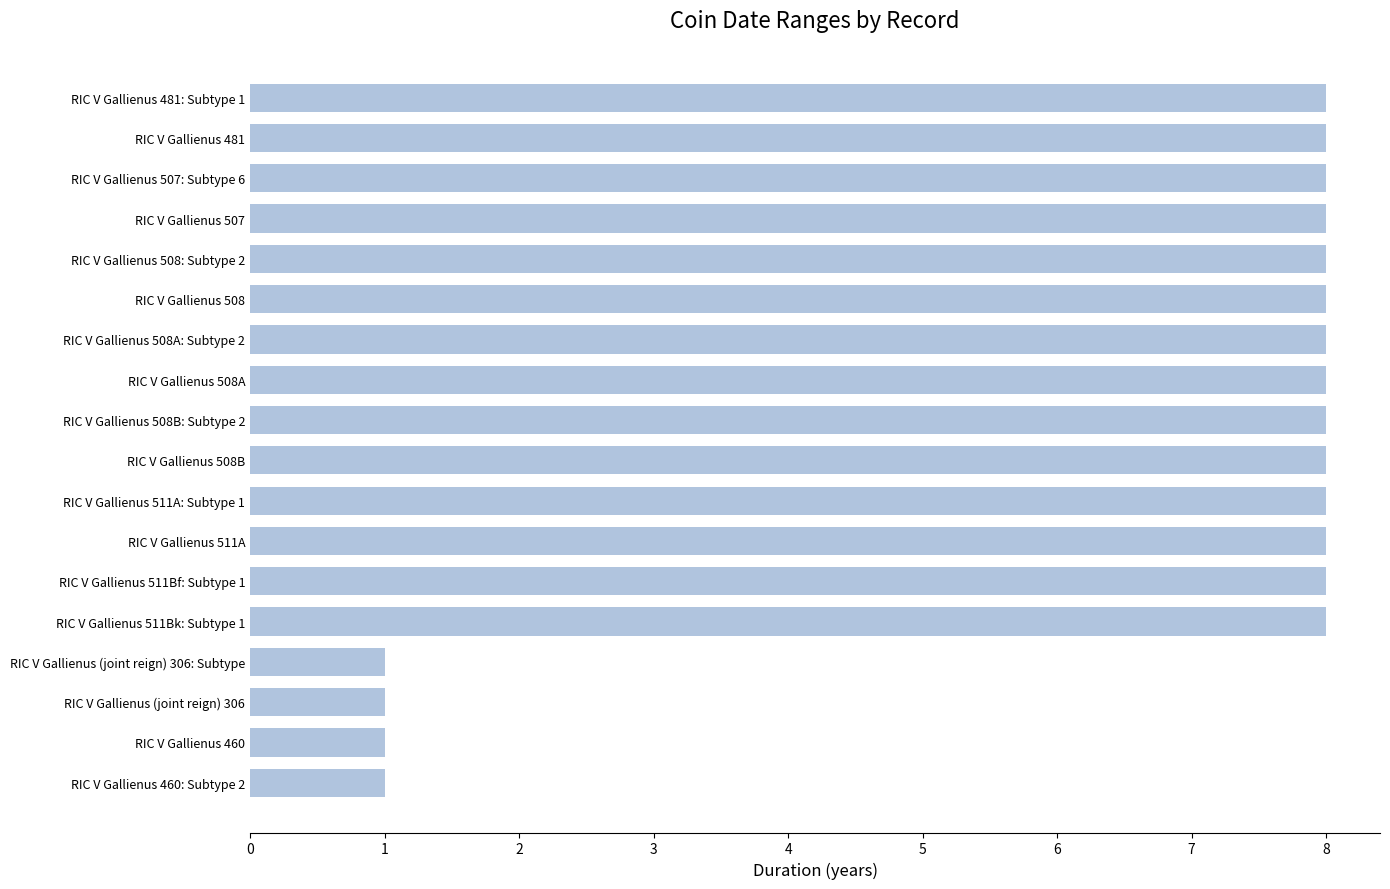

What is the label of the 17th bar from the top?

RIC V Gallienus 460